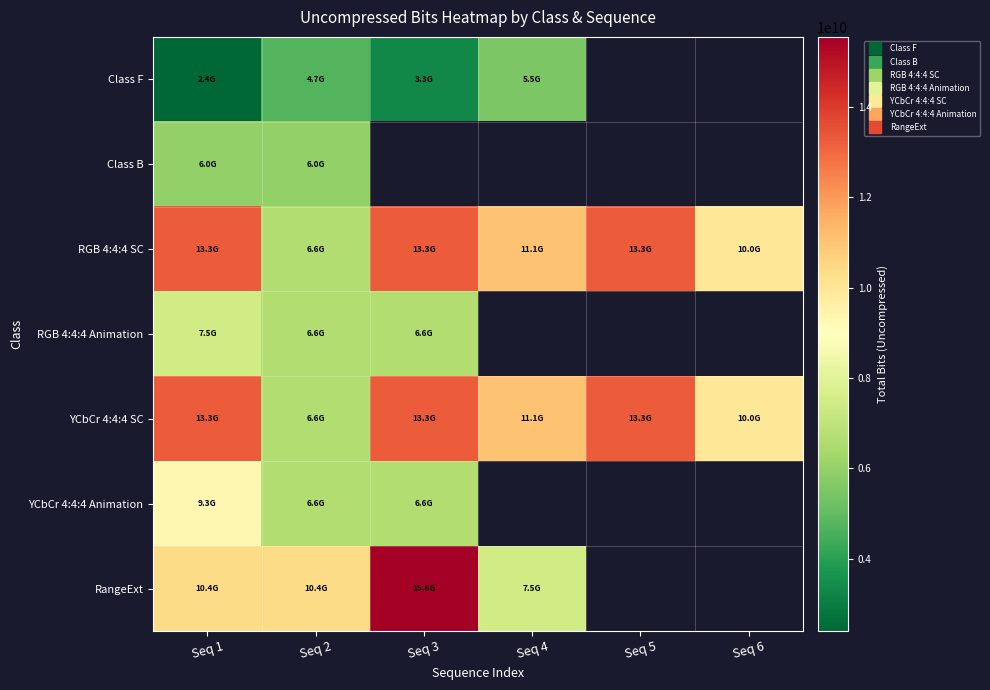

At which category does the chart reach its minimum across all series?

Seq 1